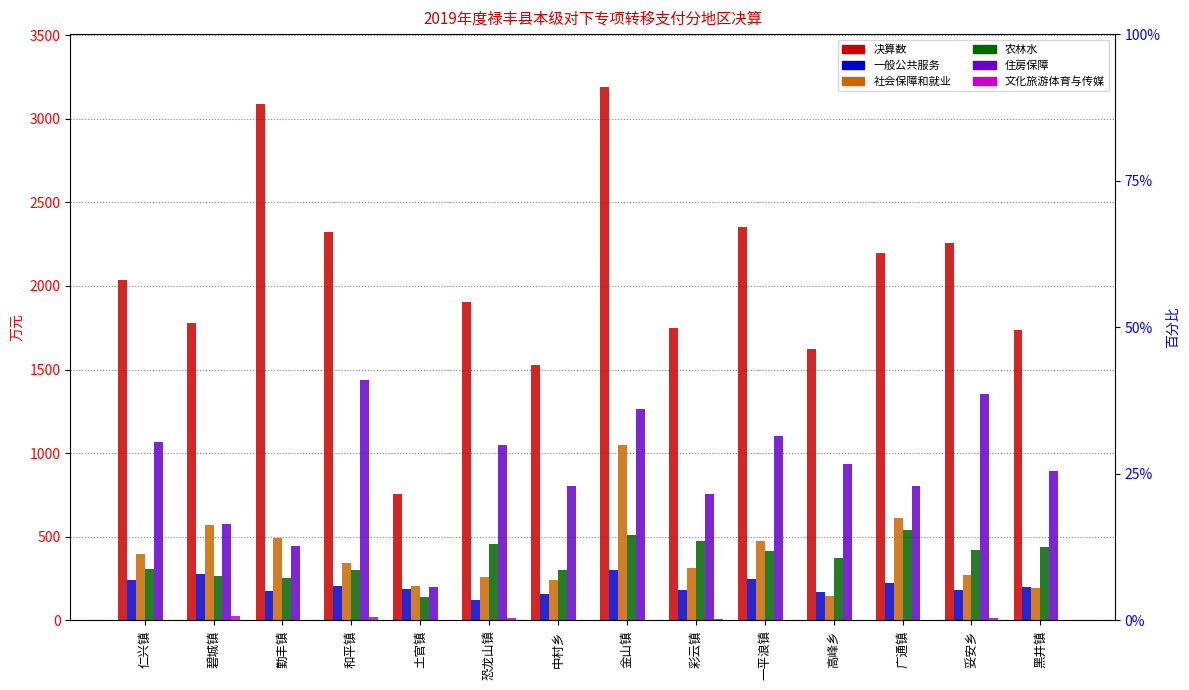

True or false: 决算数 has a value of 3088 at 勤丰镇.

True